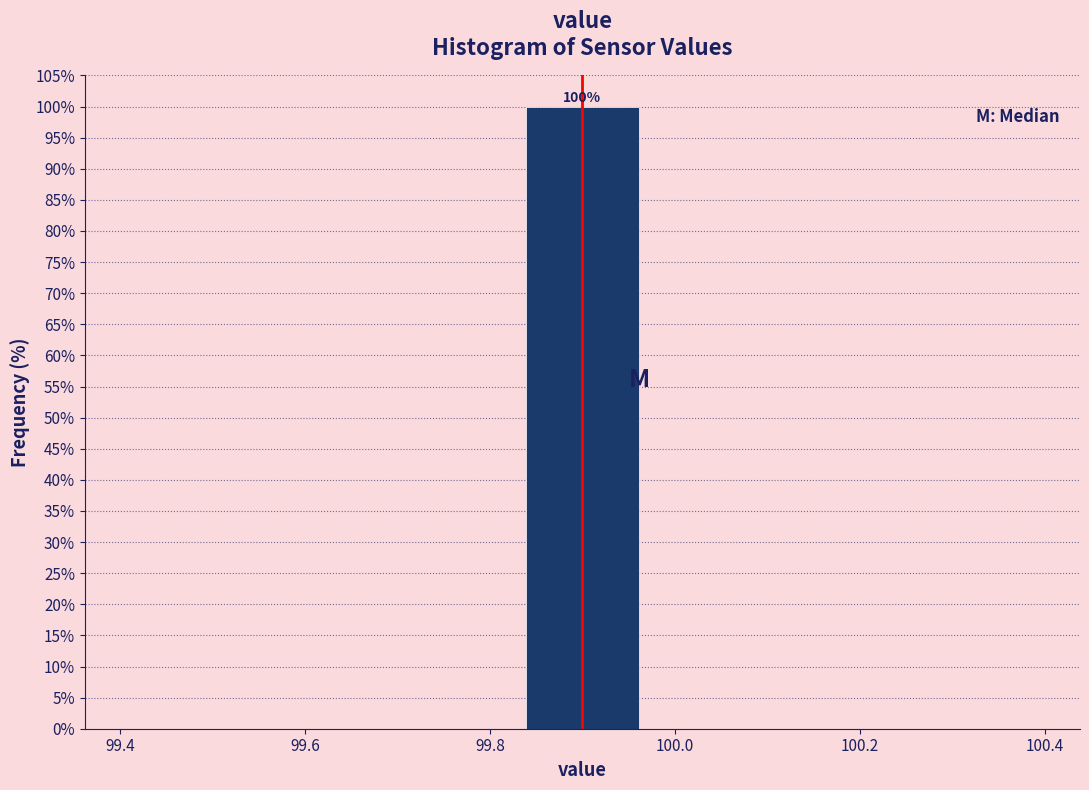

Which range on the x-axis has the tallest bar?

99.82 to 99.98